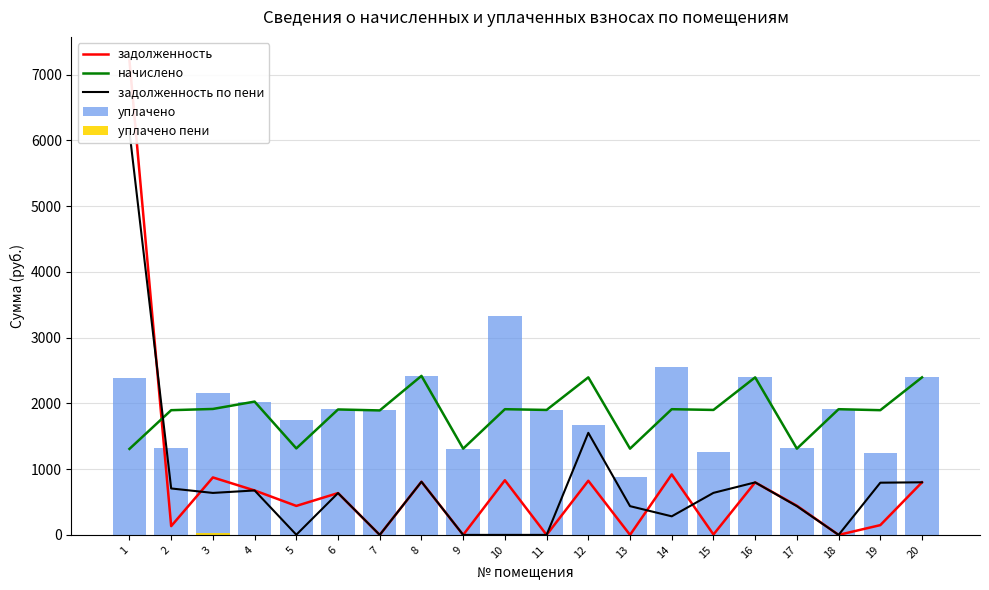

The value of начислено at 13 is 1750.8. True or false?

False